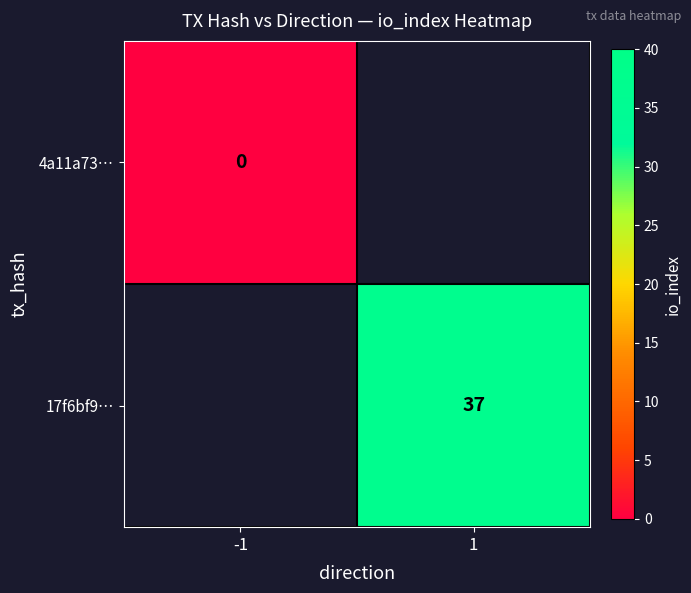

Is it true that 17f6bf9… equals 51 at 1?

False